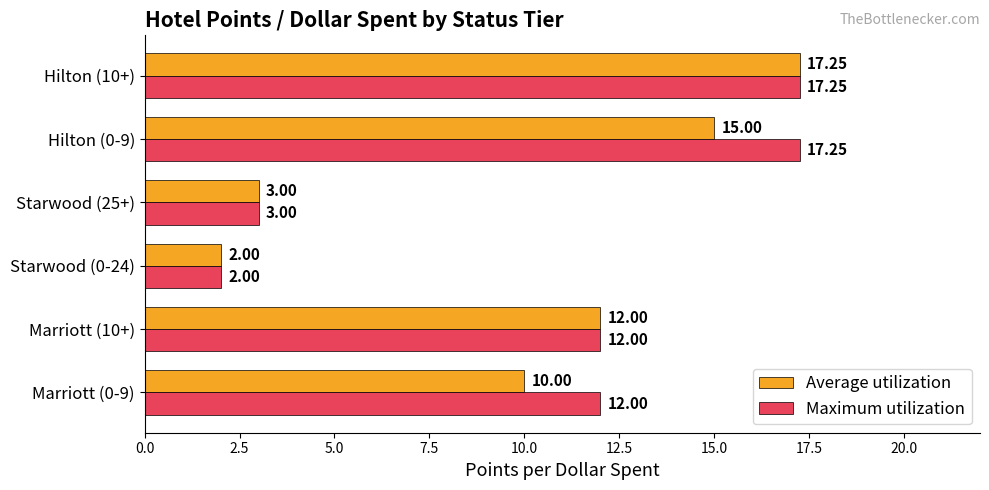

Which series changed the most between Marriott (0-9) and Starwood (0-24)?

Maximum utilization